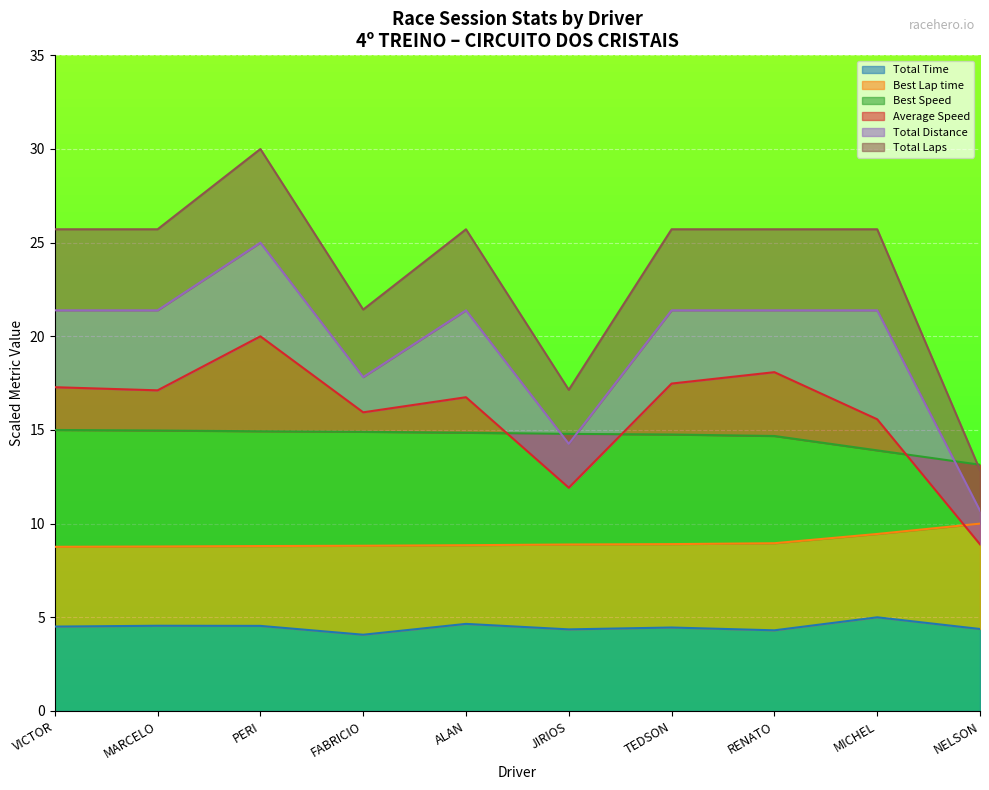

The value of Total Time at FABRICIO is 7.1. True or false?

False